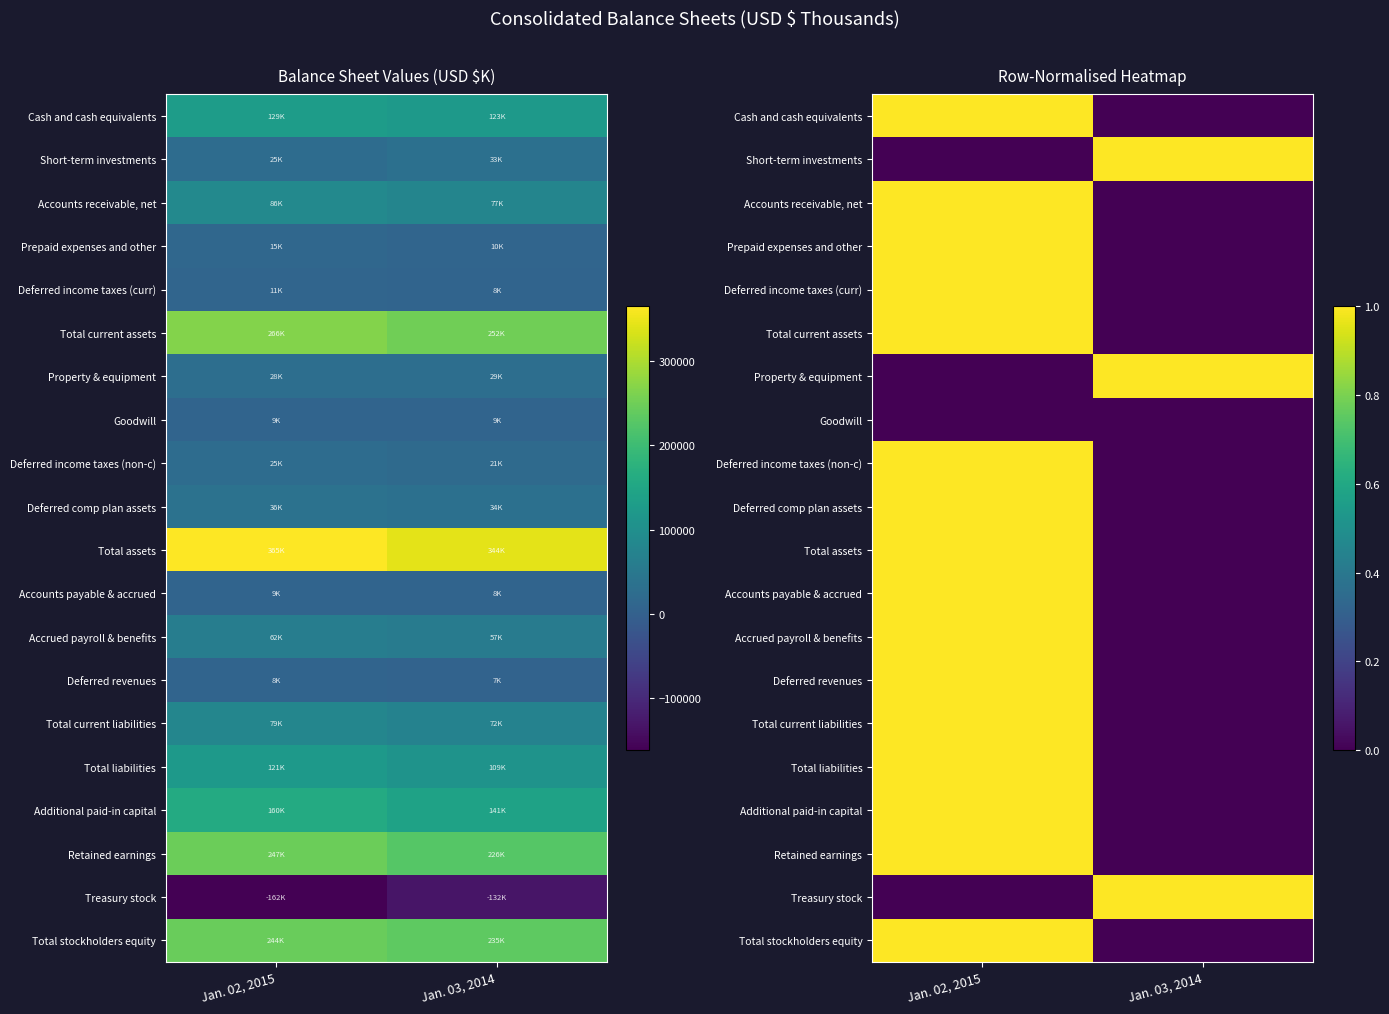

What is the maximum value for Total current assets?

1